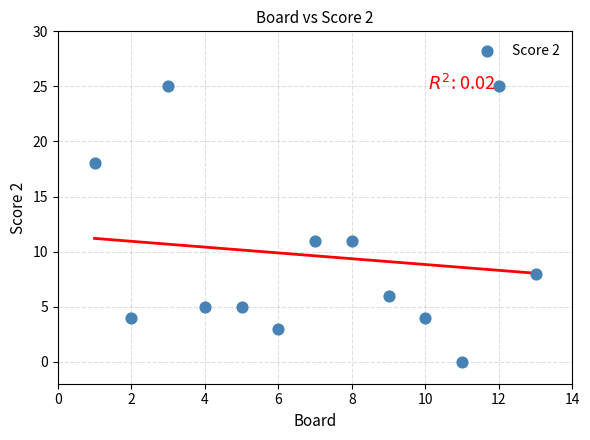

What is the range of X values (max minus min)?

12